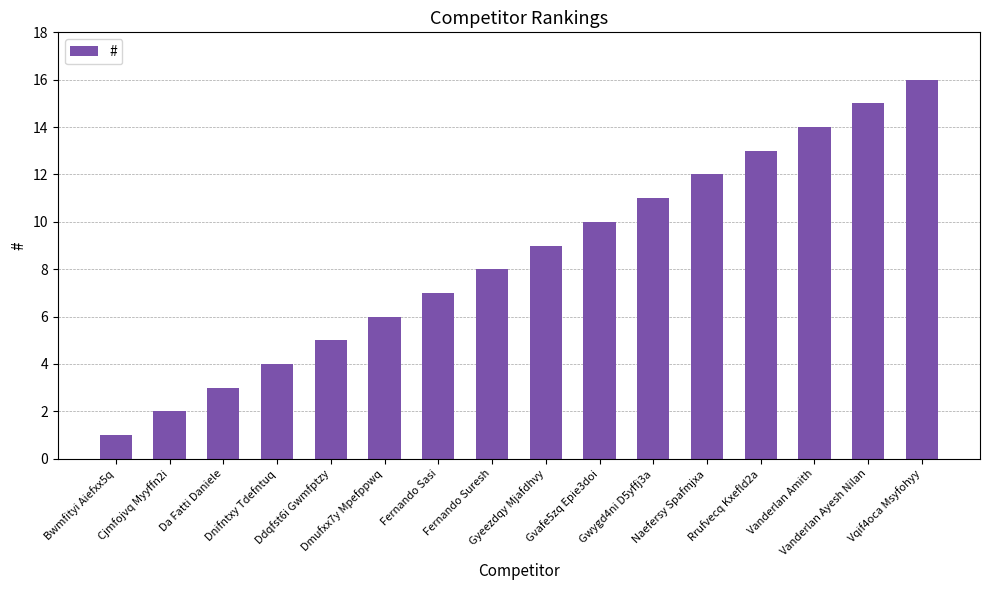

Which has a higher value, Fernando Sasi or Dmufxx7y Mpefppwq?

Fernando Sasi